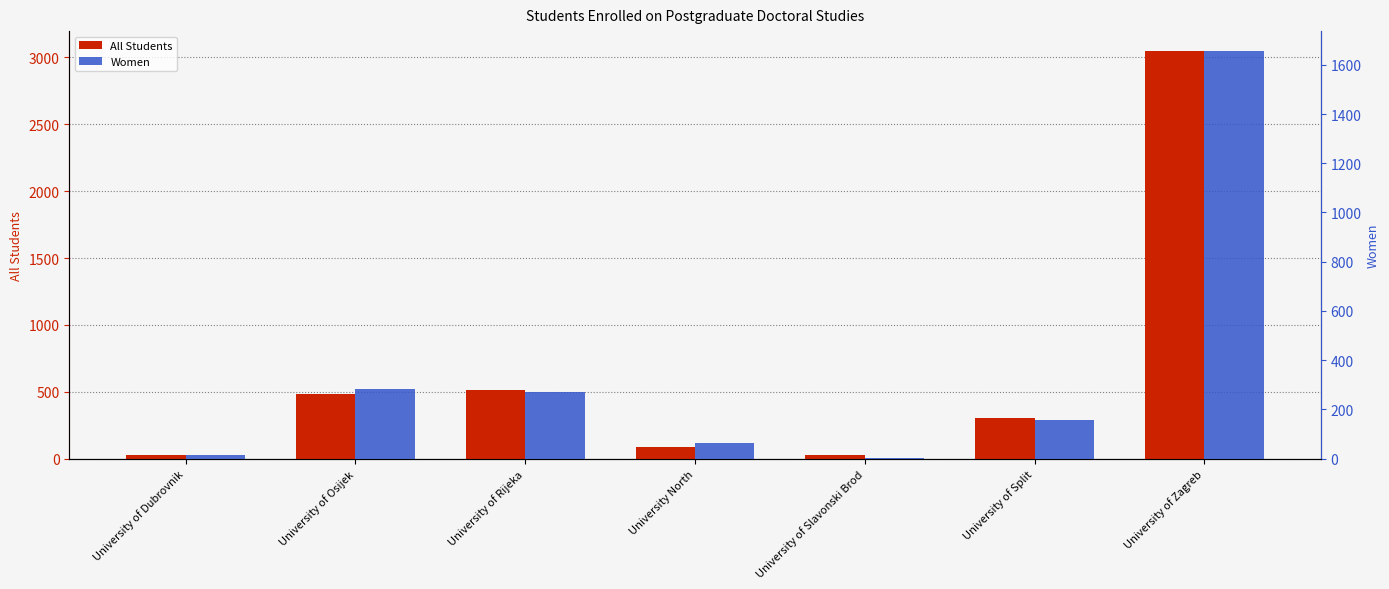

At how many categories does at least one series exceed 1304?

1